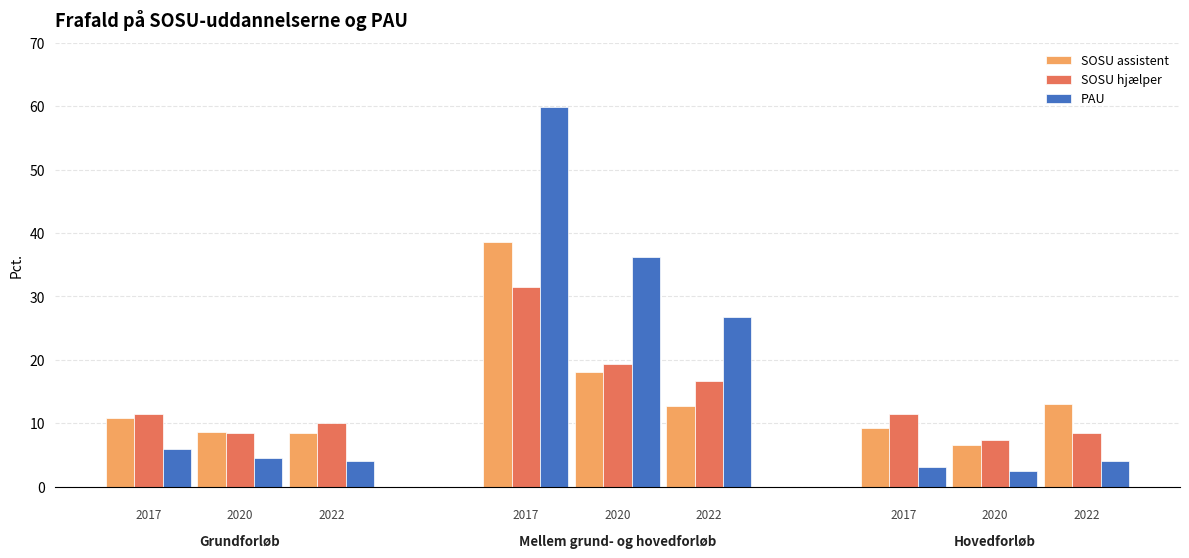

Rank the series by their maximum value, from highest to lowest.

PAU, SOSU assistent, SOSU hjælper